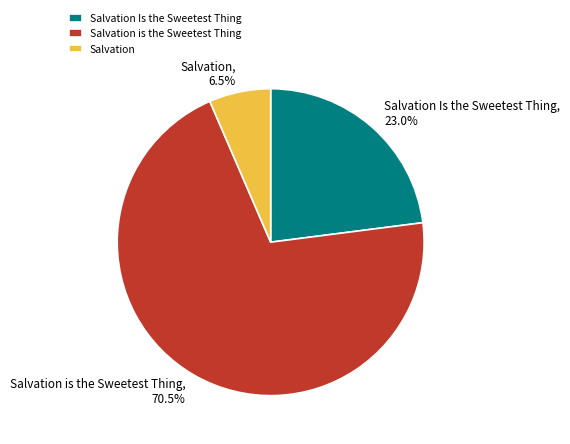

Is the sum of Salvation Is the Sweetest Thing and Salvation greater than half?

No